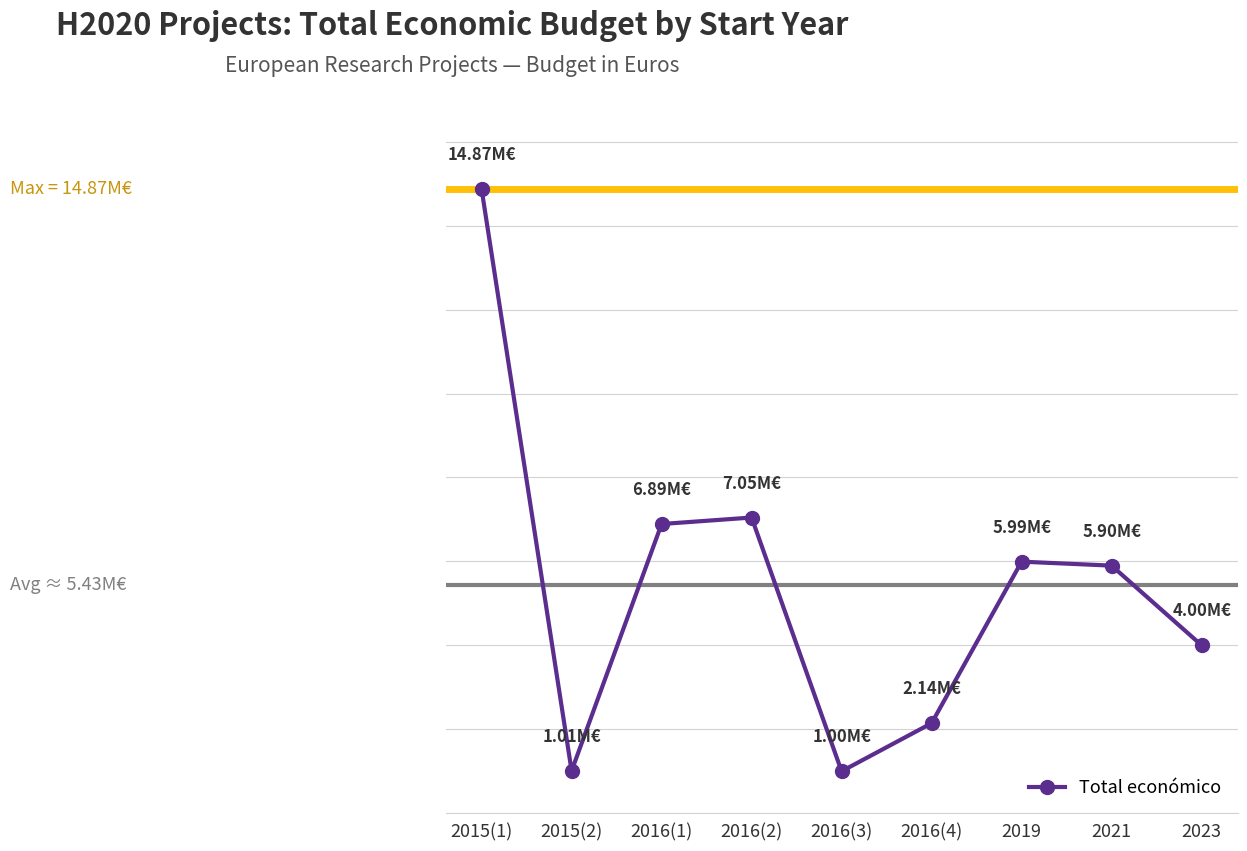

Is it true that the value at 2019 is 8539794?

False